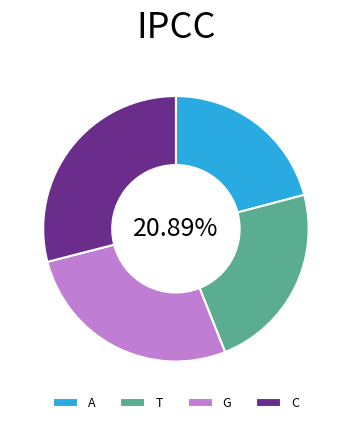

Is there any slice that represents more than half of the pie?

No